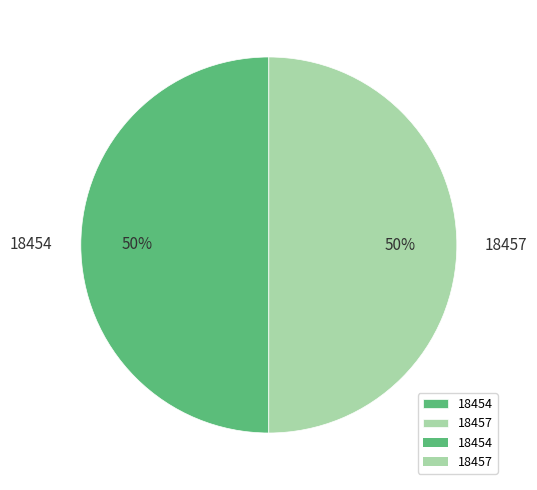

How many slices are in this pie chart?

2